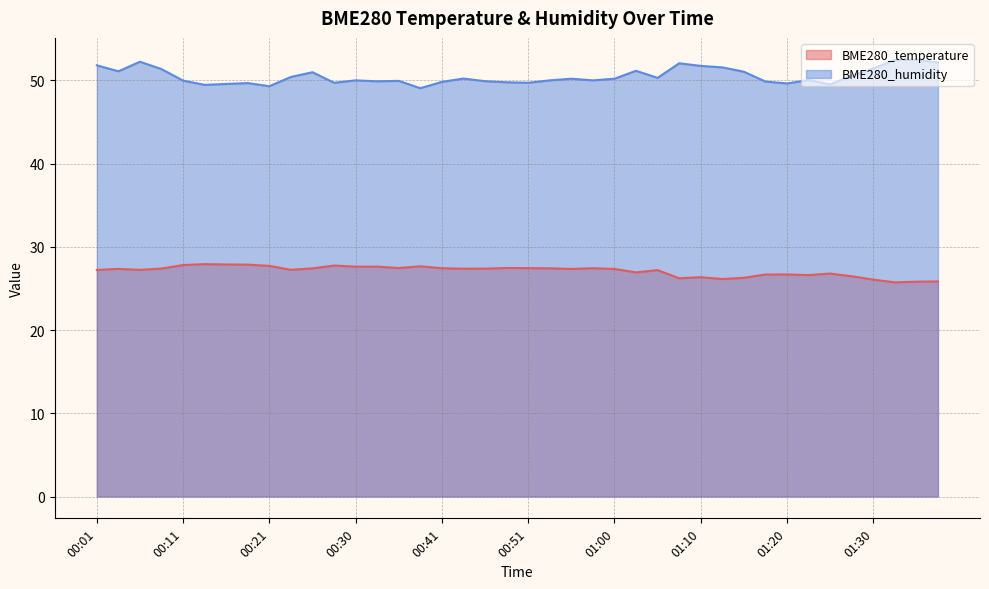

True or false: BME280_humidity and BME280_temperature cross at least once.

False